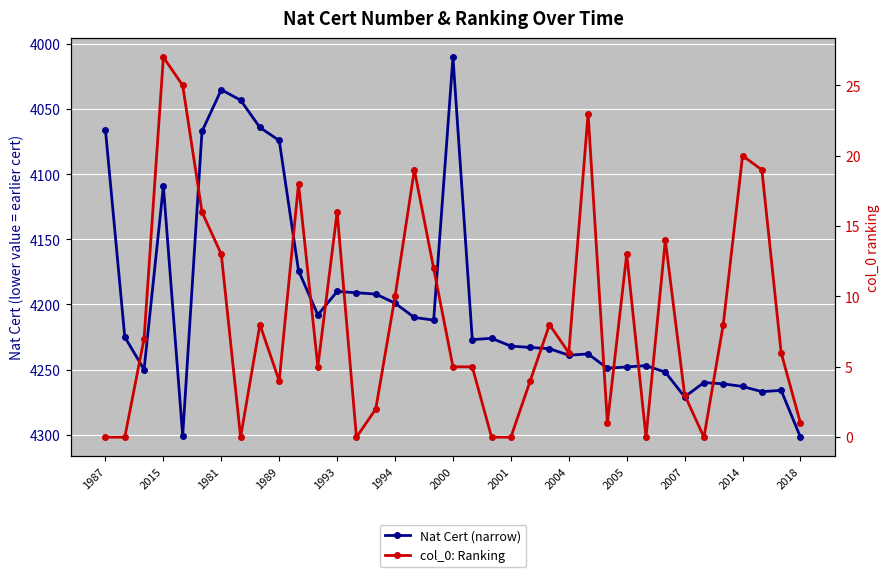

How many data points in Nat Cert (narrow) are less than 4227?

18